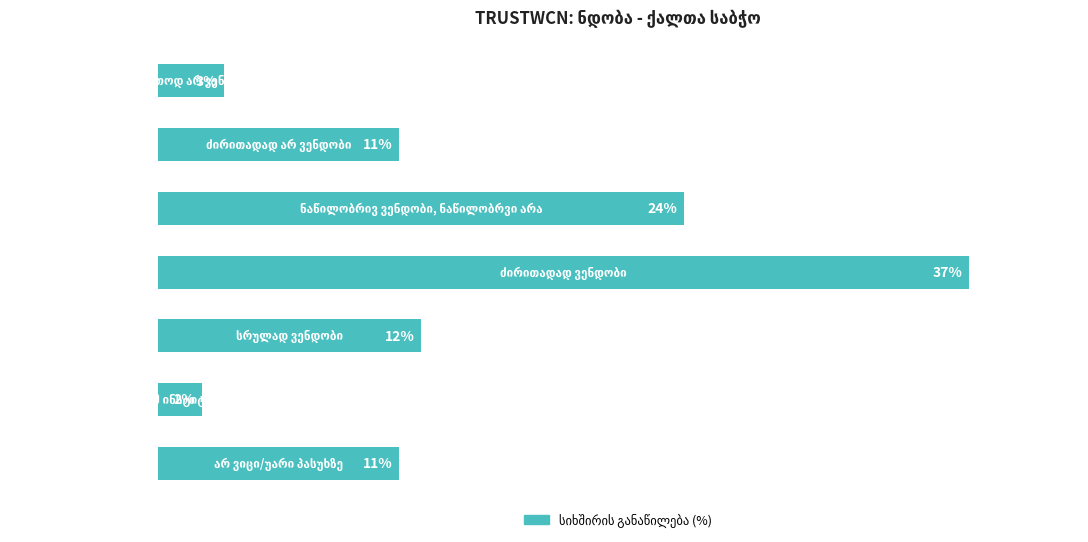

Does the chart contain any negative values?

No